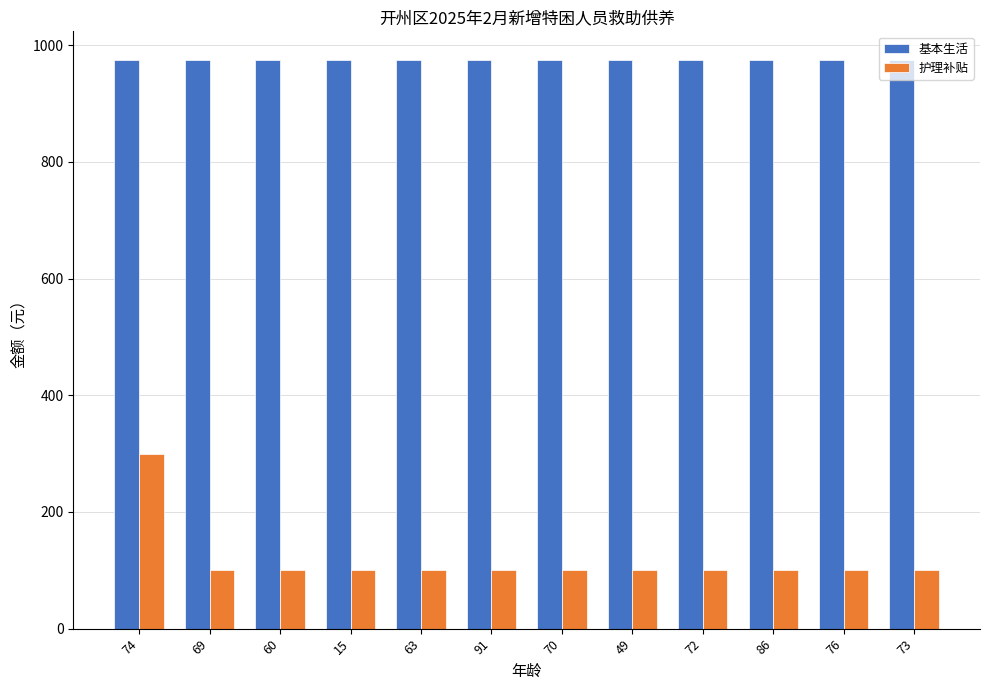

How many bars are there in total?

24